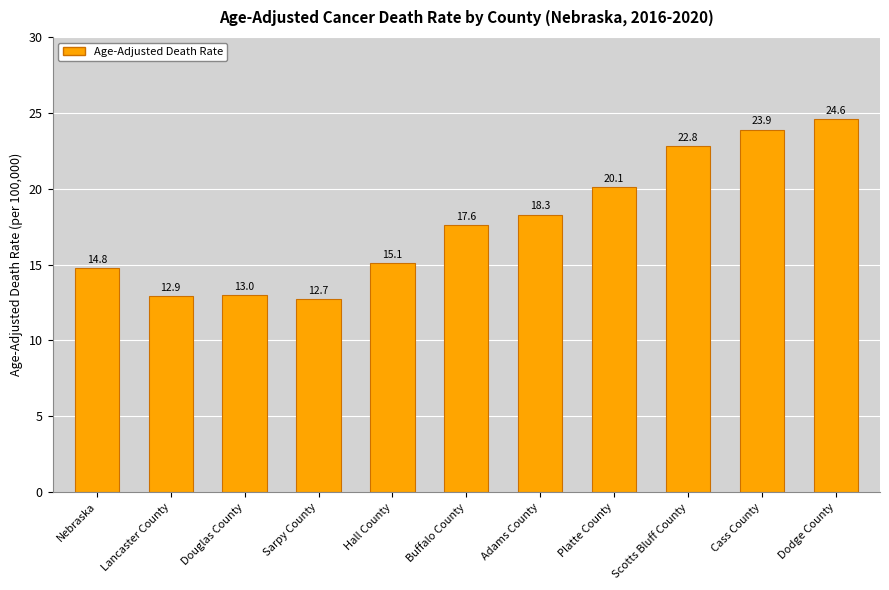

What is the difference between the maximum and minimum values?

11.9